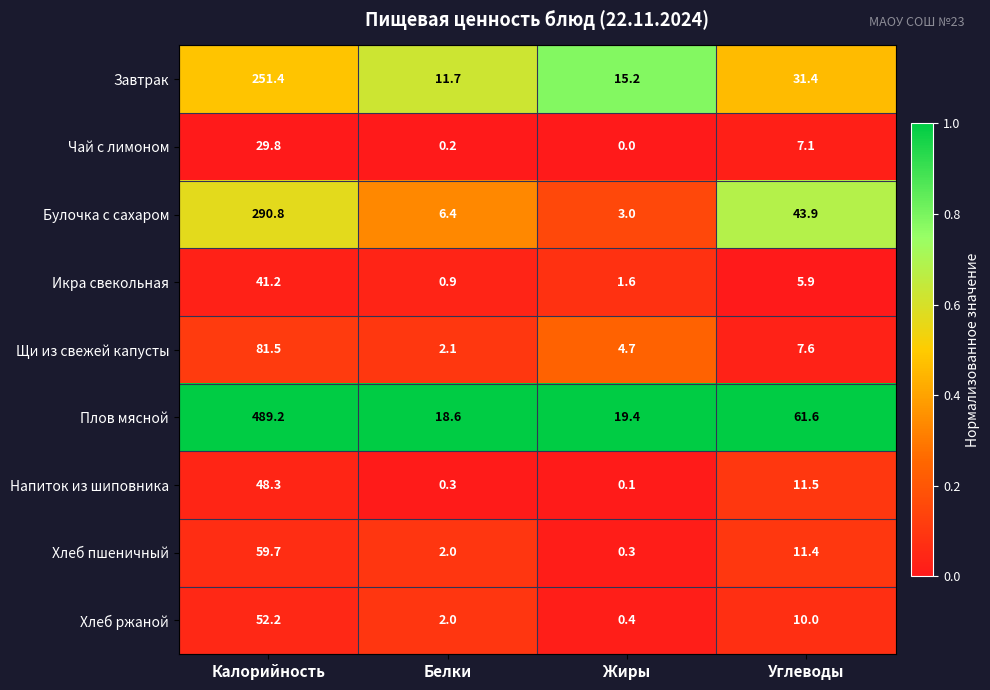

The value of Икра свекольная at Калорийность is 60.6. True or false?

False